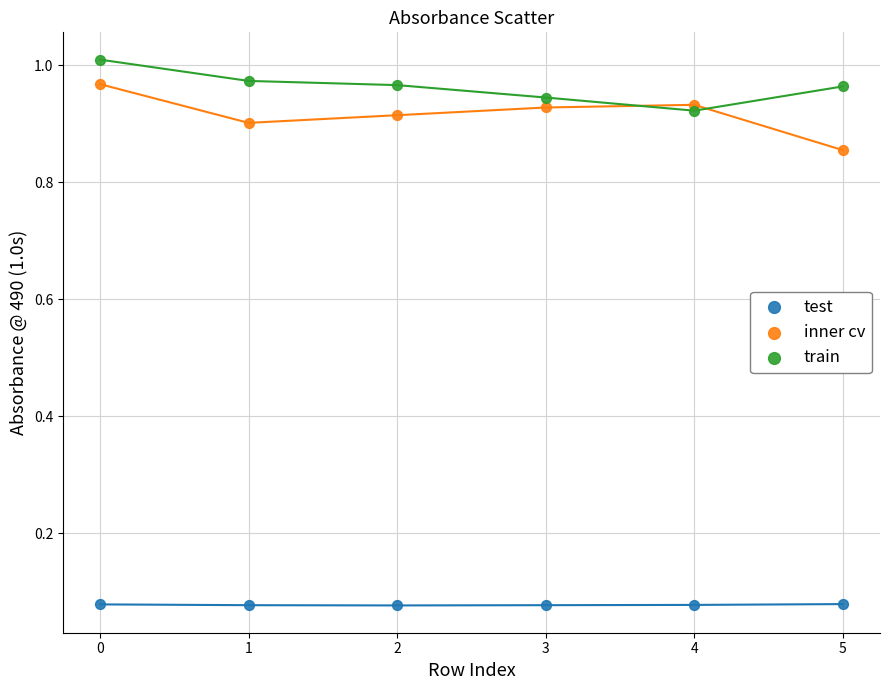

What are all the series names shown in the legend?

test, inner cv, train